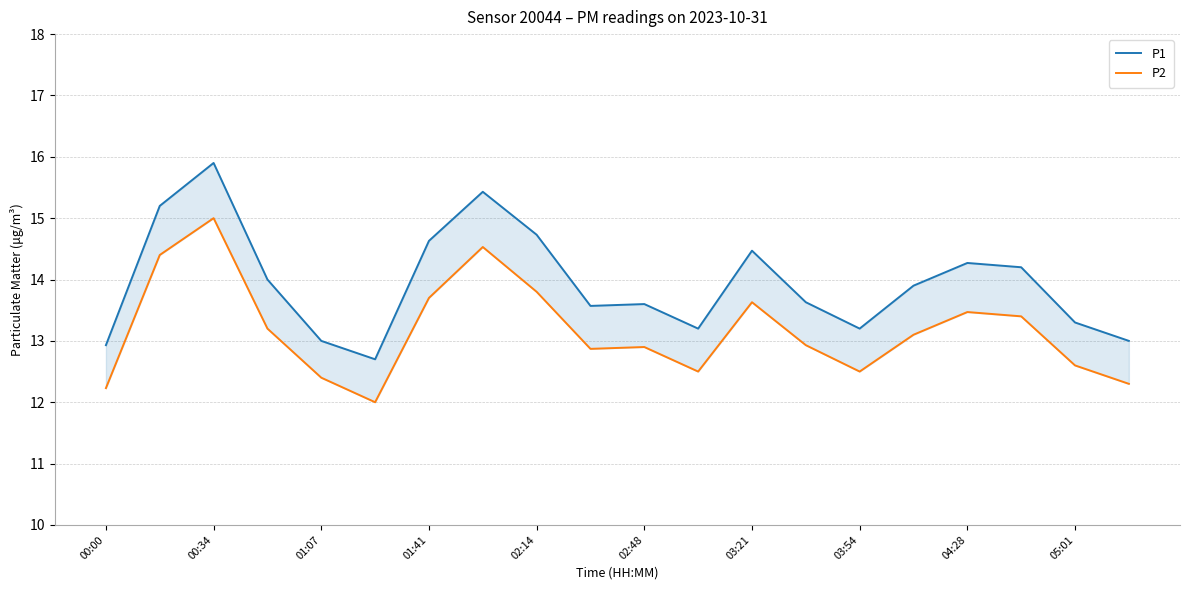

What is the value of the P2 point at the 1st from the left?

12.2